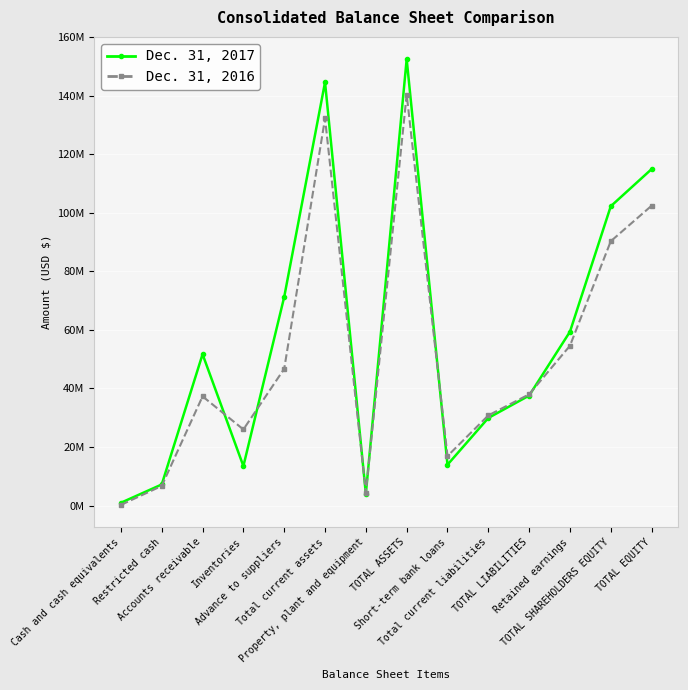

Is this an area chart (filled region under the line)?

No